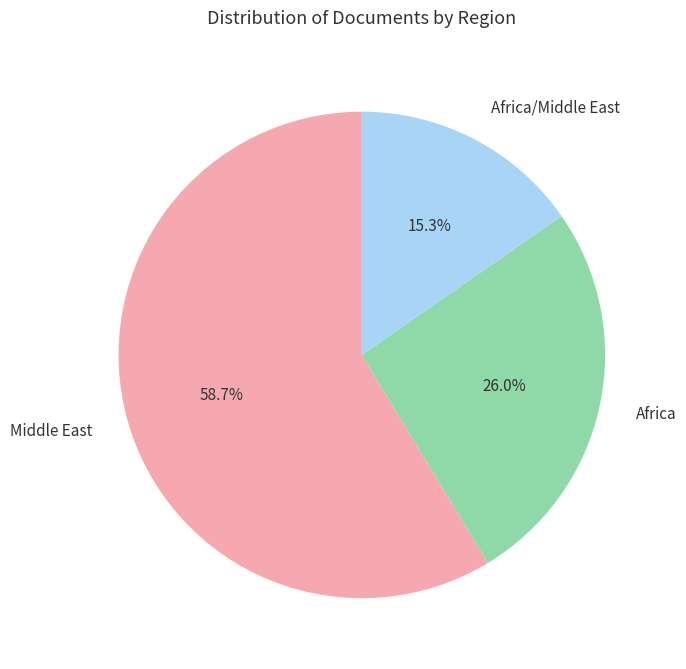

Is the sum of Middle East and Africa/Middle East greater than half?

Yes